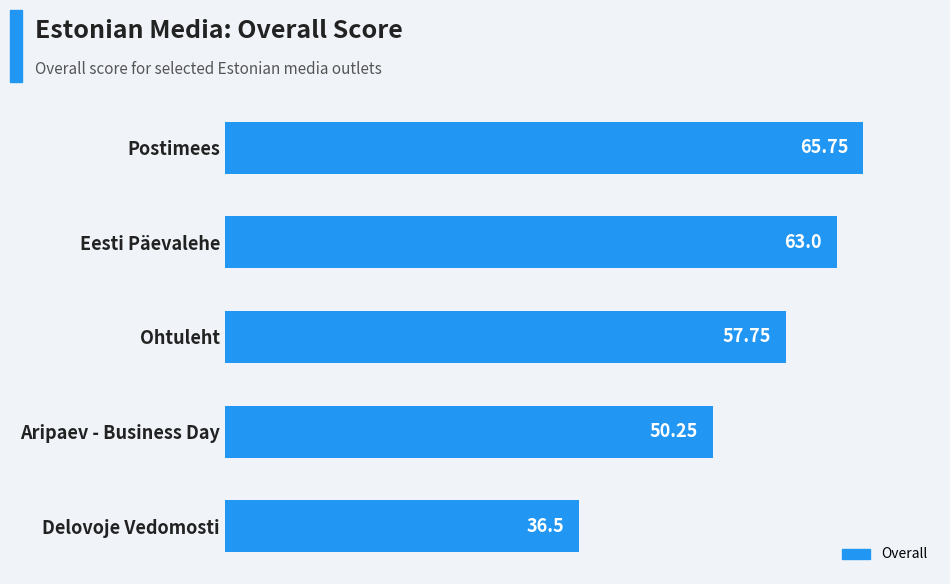

At which category does the chart reach its peak across all series?

Postimees